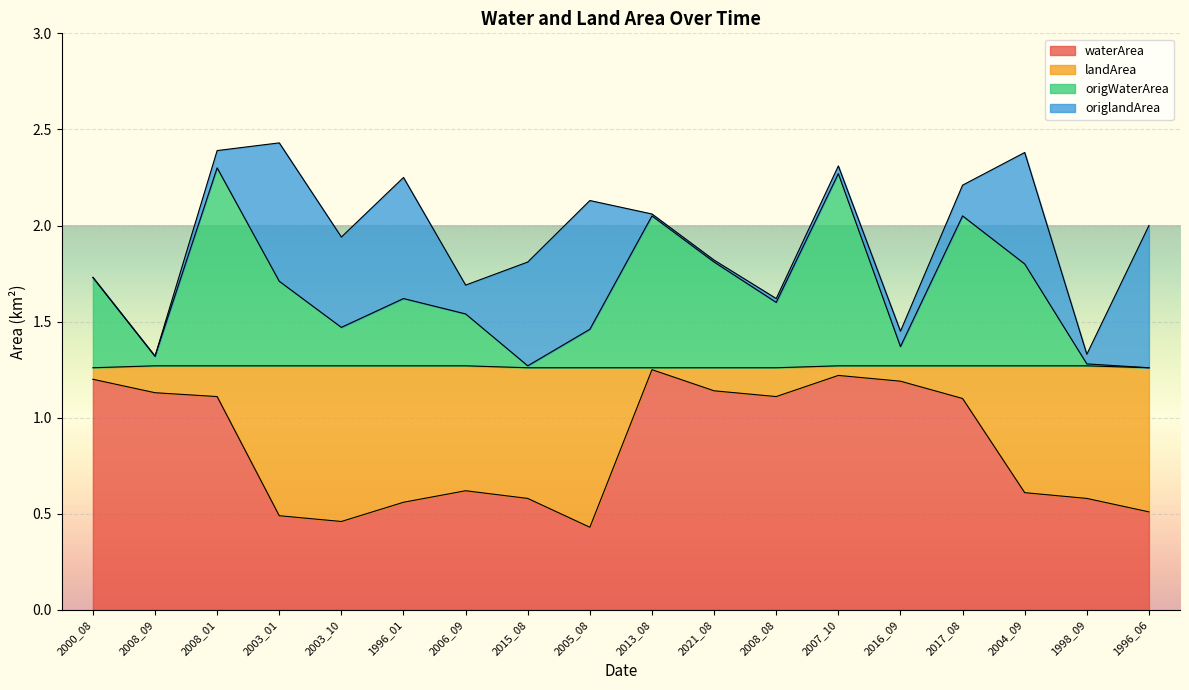

At how many categories does at least one series exceed 1?

18